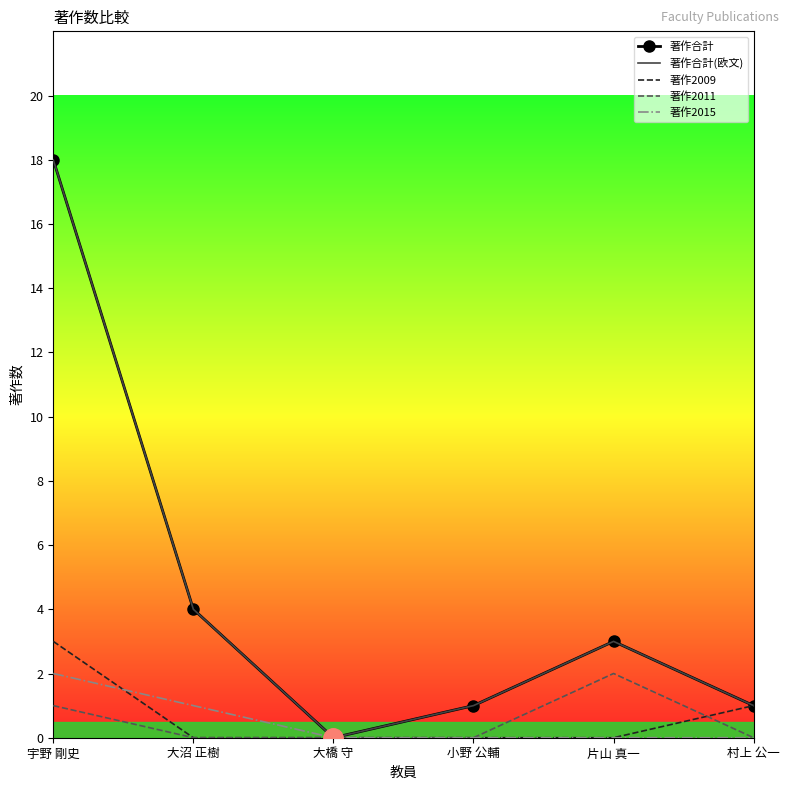

At which category does the chart reach its peak across all series?

宇野 剛史